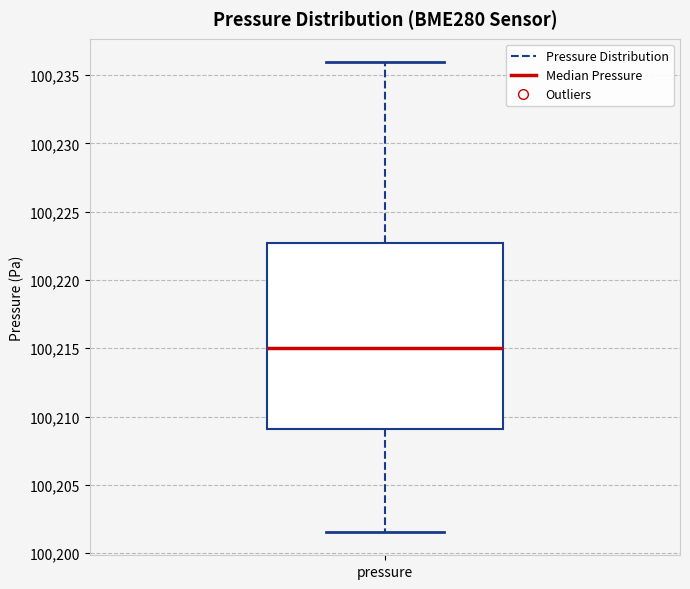

Read this box plot against the y-axis: the position of the median line, the range covered by the box, and the ends of both whiskers. The values are not printed on the chart, so give them approximately, as read against the axis.

median 100215.0, box 100209.0 to 100222.5, whiskers 100201.5 to 100236.0